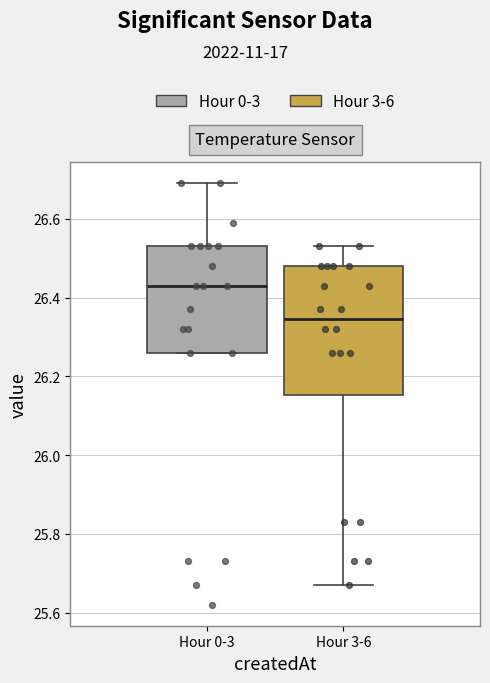

Which box's median line is the highest?

Hour 0-3